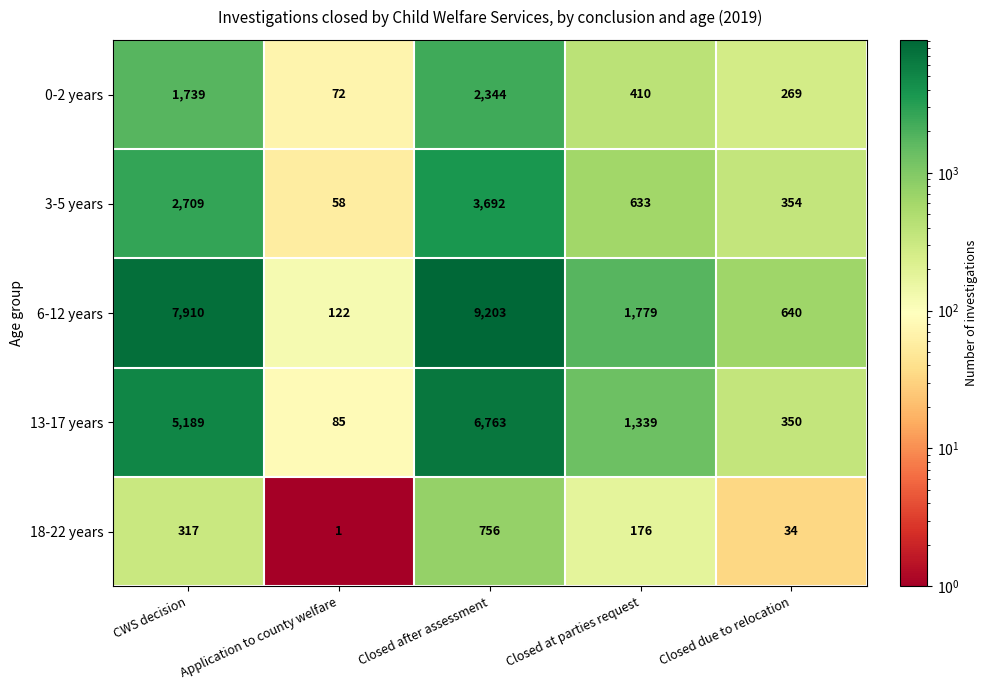

How many values in the 3-5 years series are below 633?

2